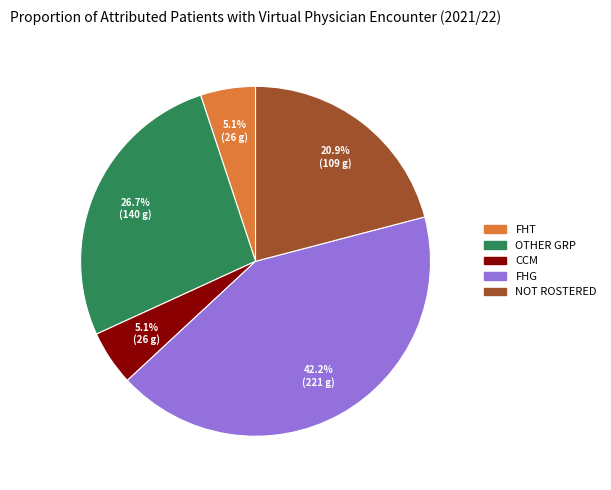

How many slices are in this pie chart?

5